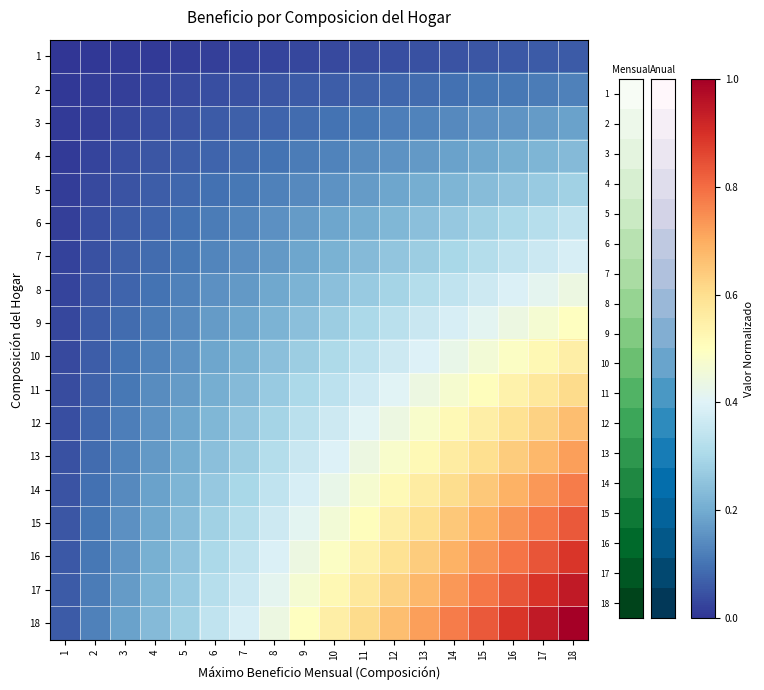

Which label corresponds to the smallest value in the chart?

1